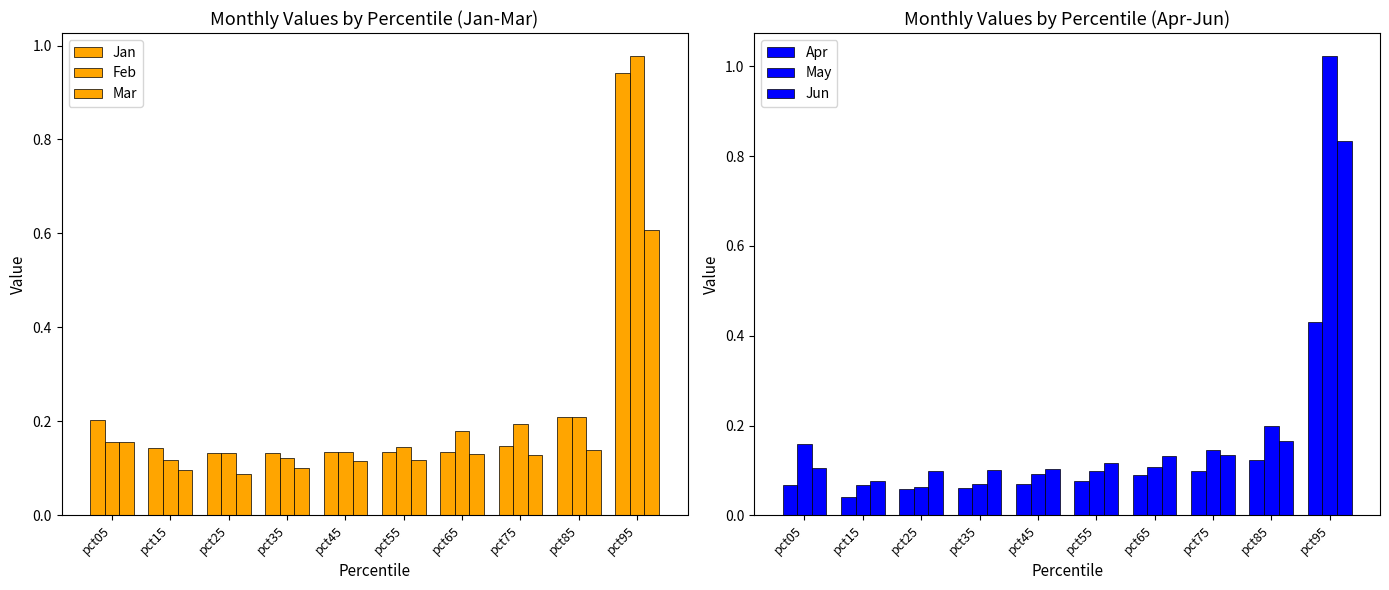

The Jan series shows 0.9 at pct95. True or false?

True